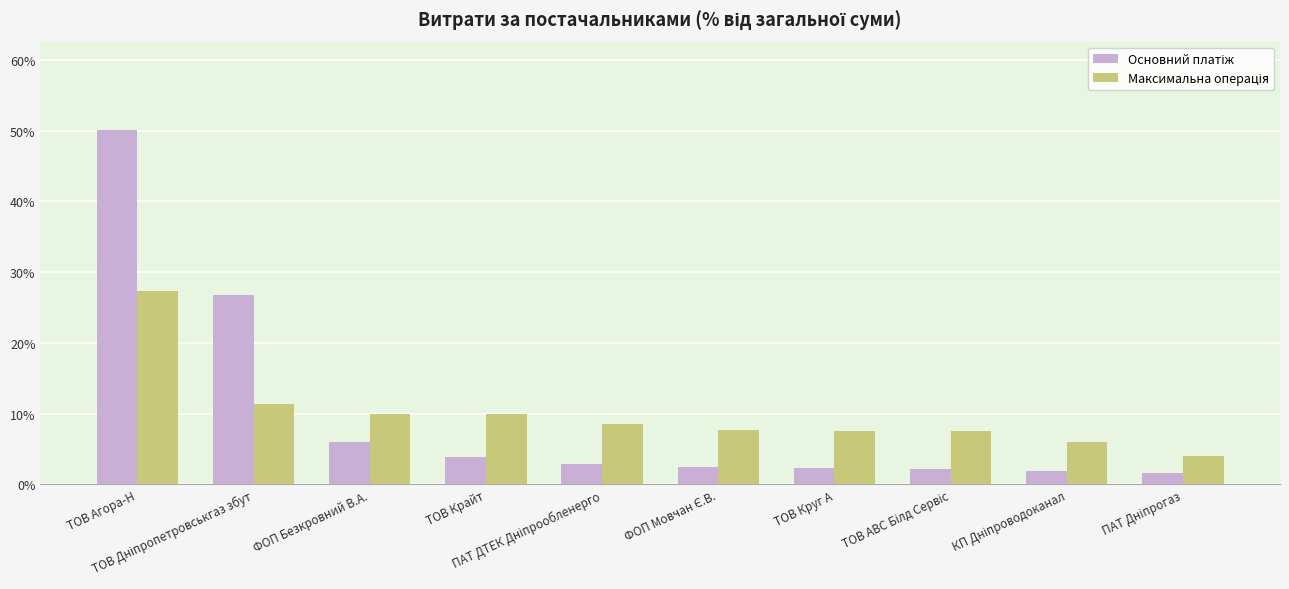

What is the maximum value shown in the chart?

50.1